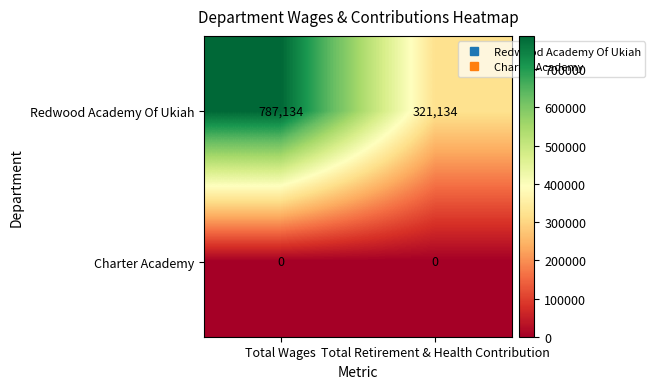

How many series are shown in this chart?

2